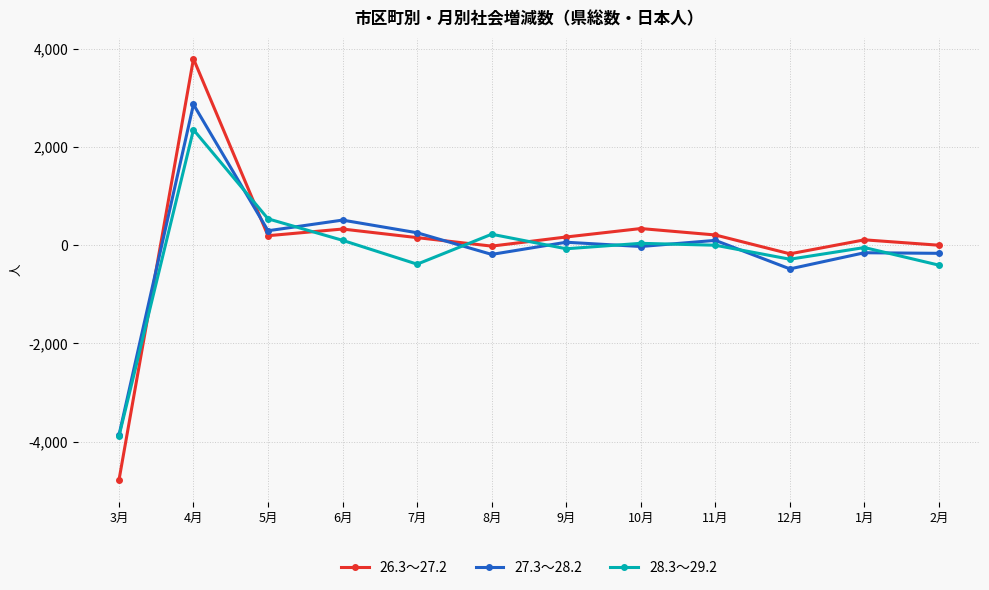

What is the minimum value for 27.3～28.2?

-3875